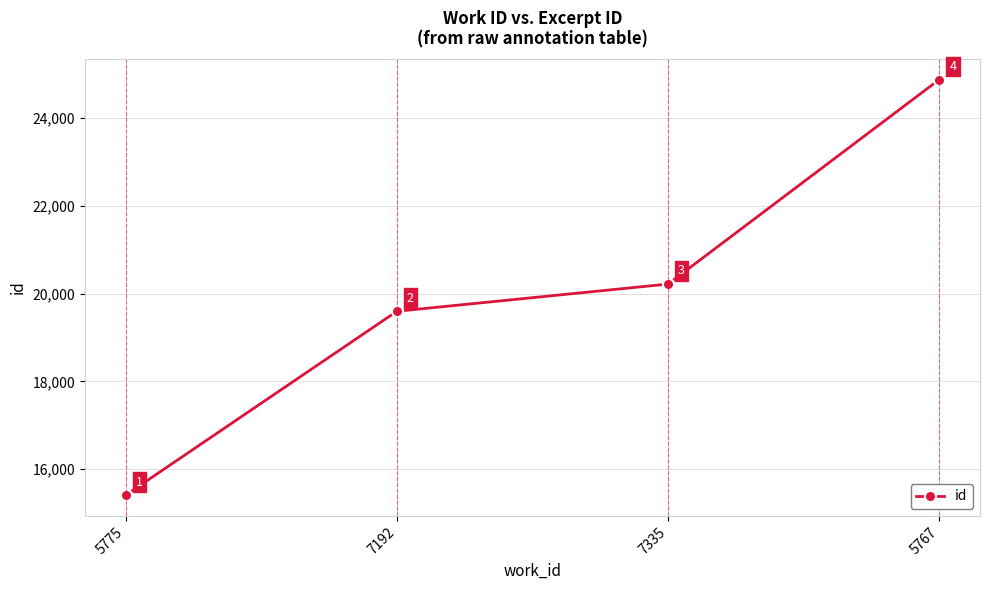

Which label corresponds to the smallest value in the chart?

5775